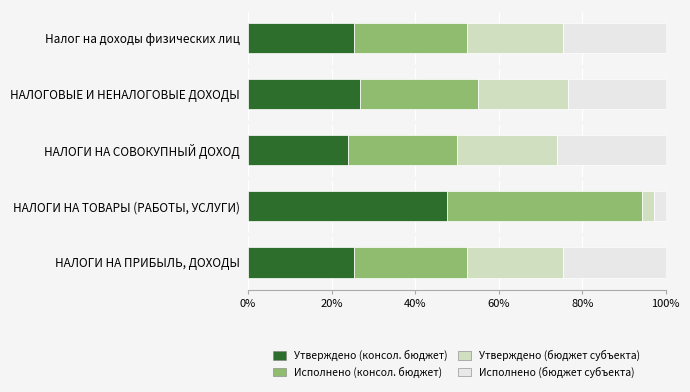

What is the average value of the Утверждено (консол. бюджет) series?

29.8